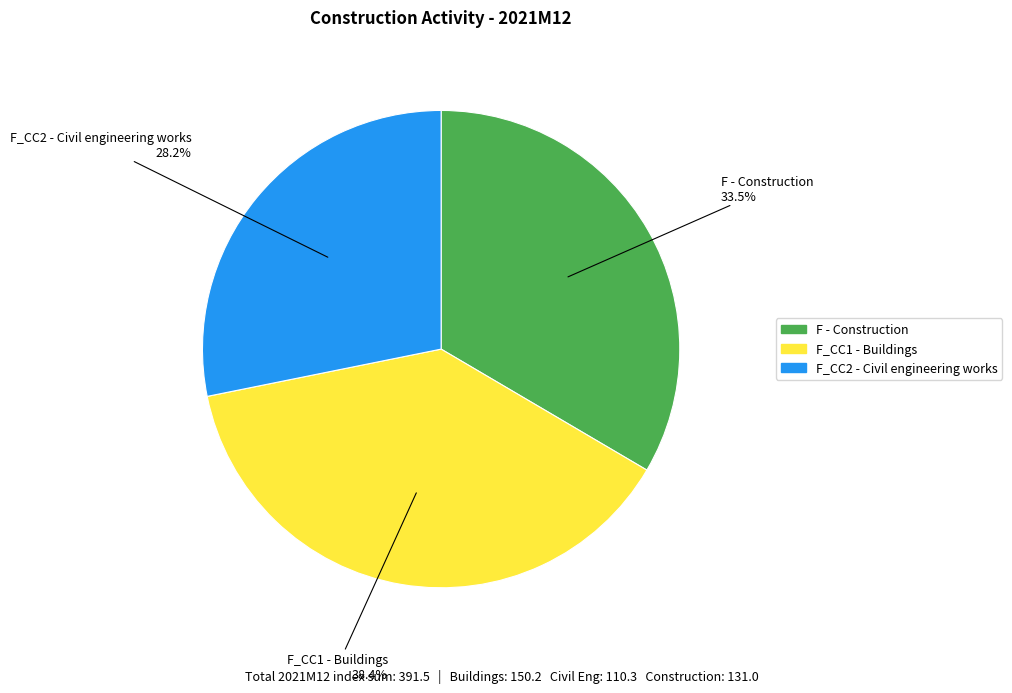

Rank the categories by value from lowest to highest.

F_CC2 - Civil engineering works, F - Construction, F_CC1 - Buildings